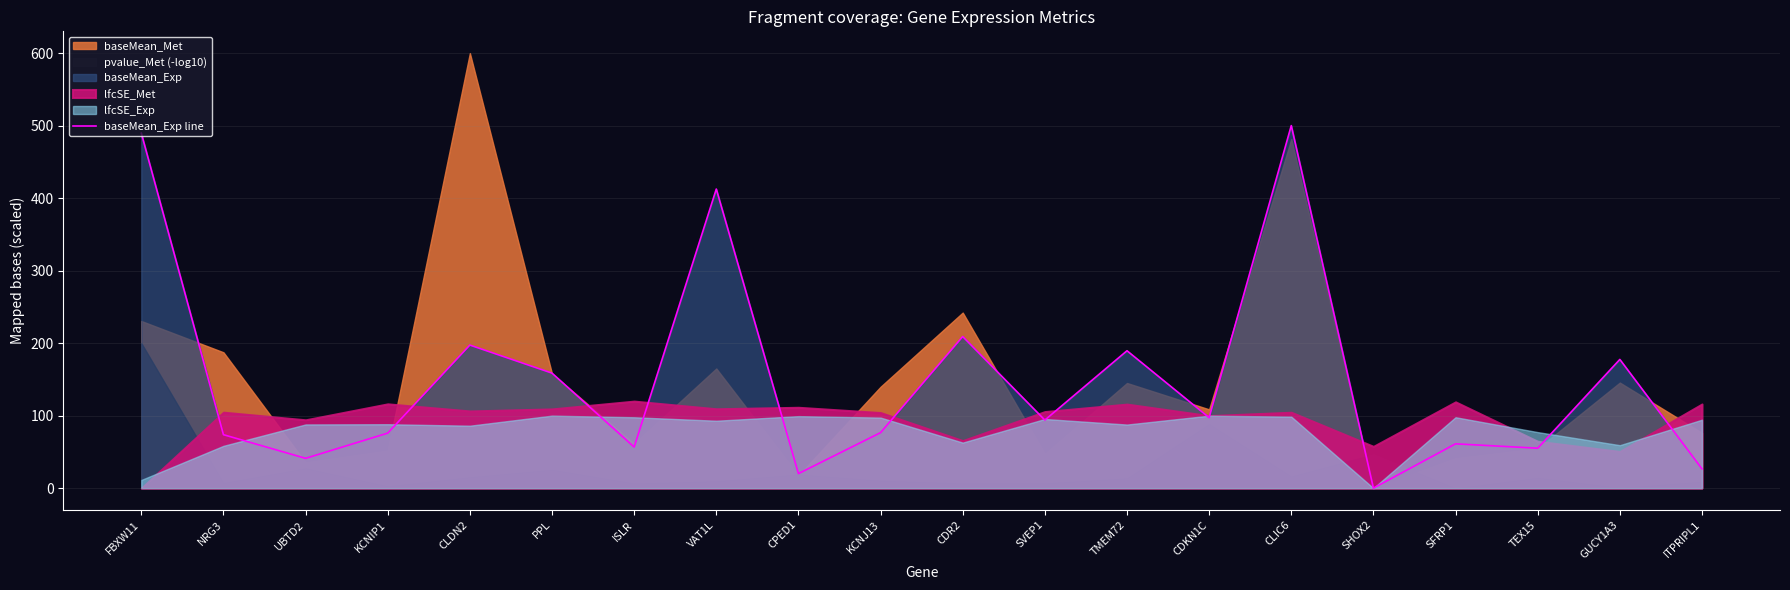

What is the maximum value for baseMean_Exp line?

500.0